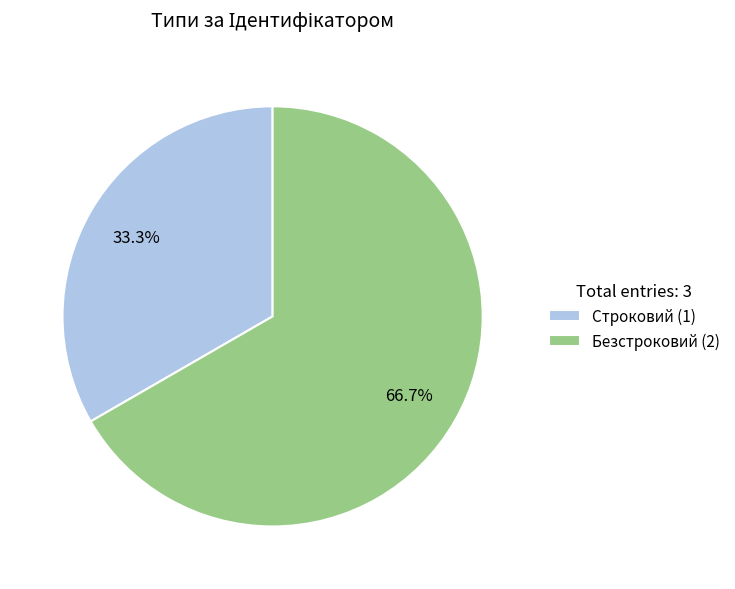

To the nearest percent, what is the difference between the largest and smallest slice percentages?

33%